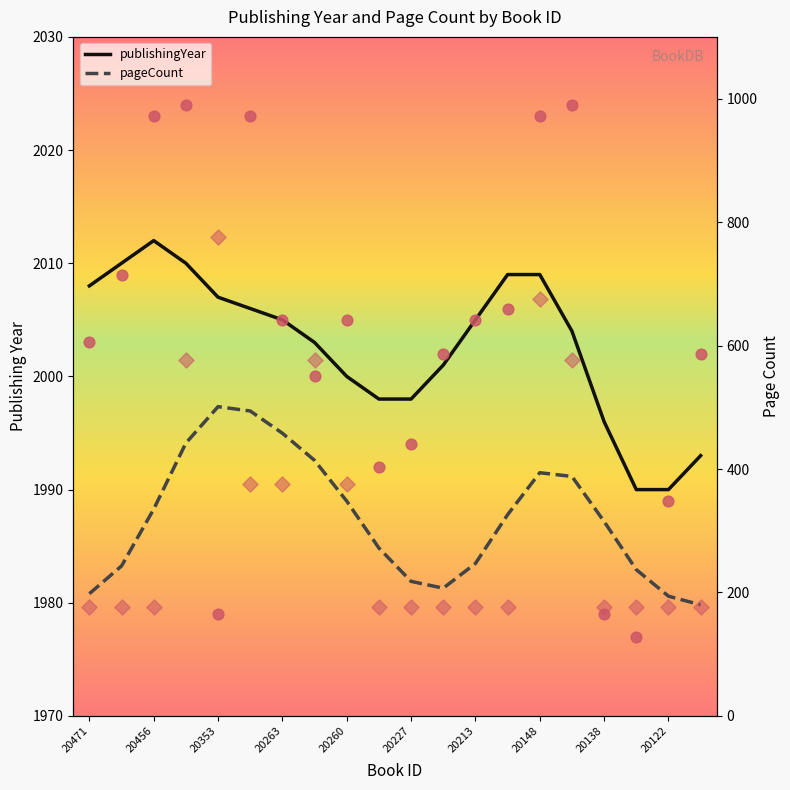

At which category is the sum across all series the highest?

20353